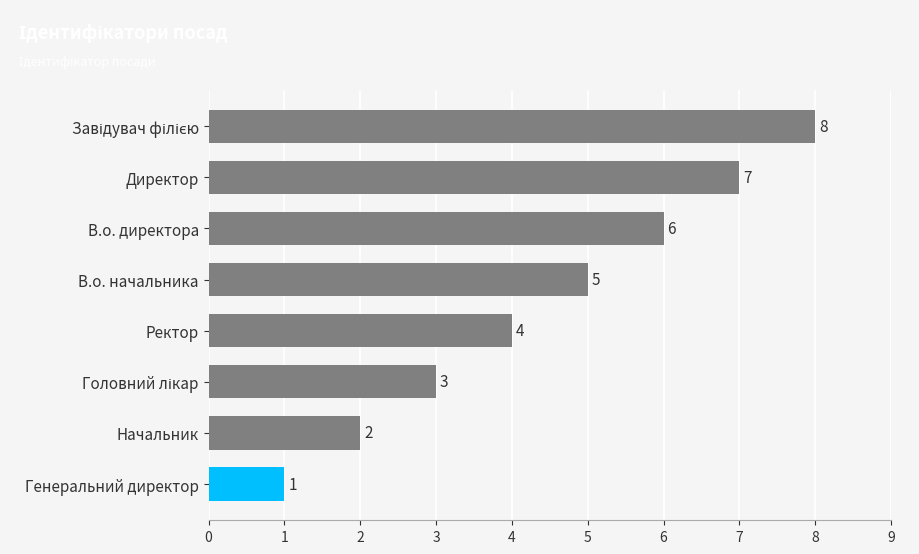

How many data points are less than 5?

4